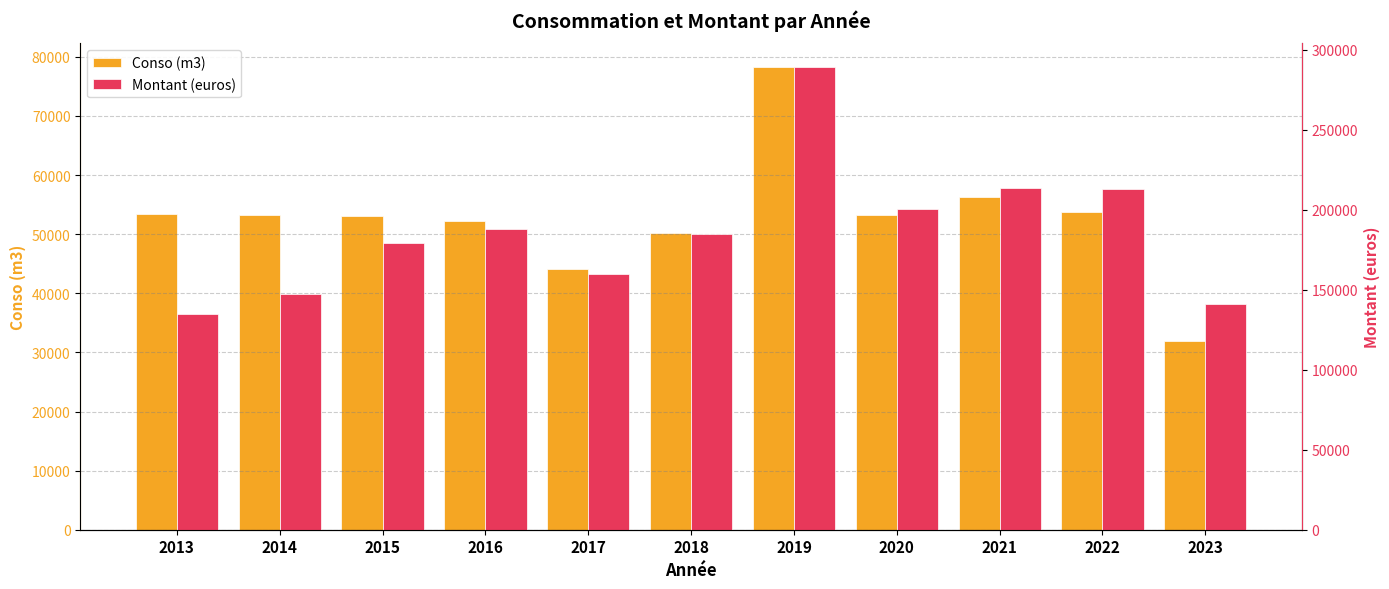

At 2014, list the series in order from smallest to largest.

Conso (m3), Montant (euros)